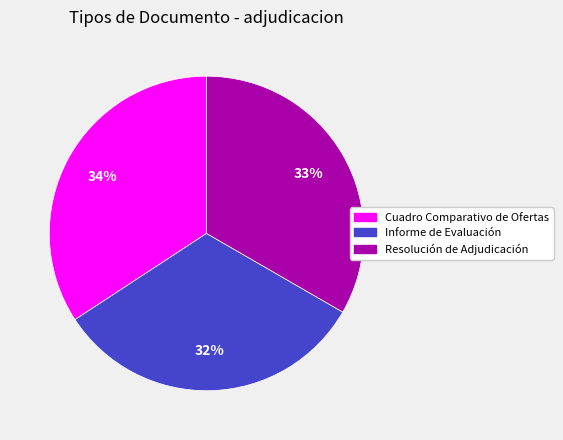

How many slices are in this pie chart?

3